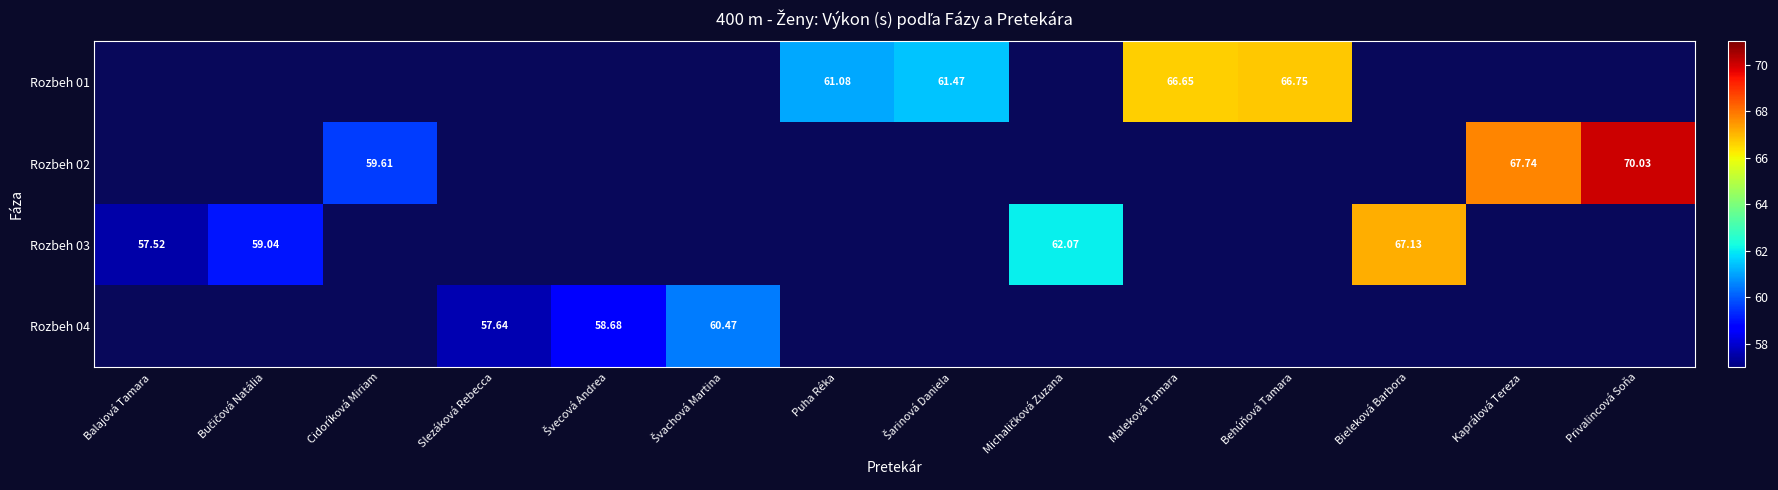

What is the smallest value displayed?

57.5